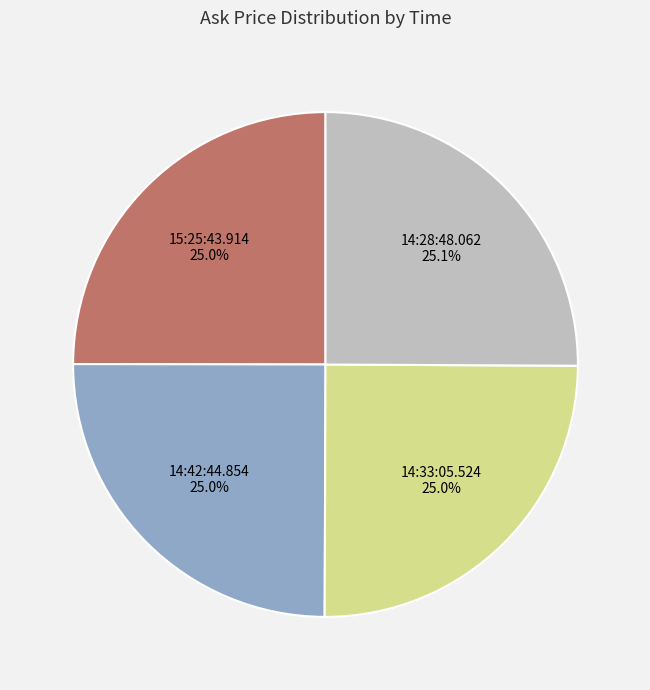

What is the ratio of the value at 14:28:48.062 to the value at 14:42:44.854?

1.0